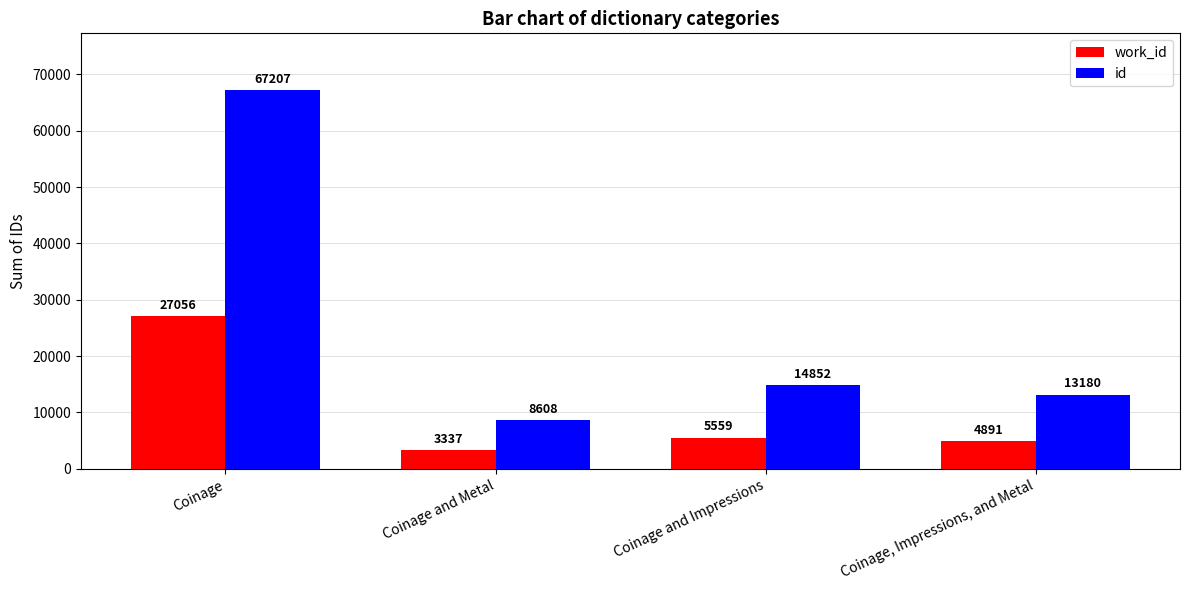

Does the chart contain any negative values?

No